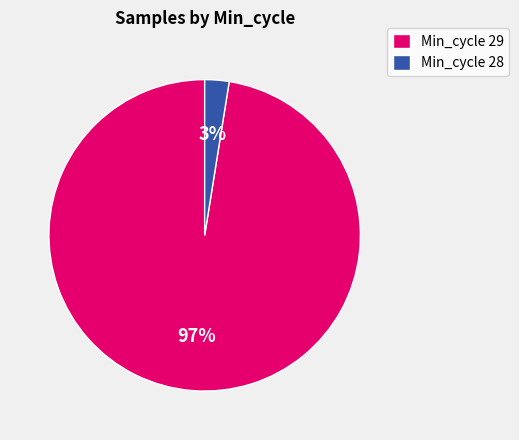

True or false: Min_cycle 29 accounts for 83% of the total.

False